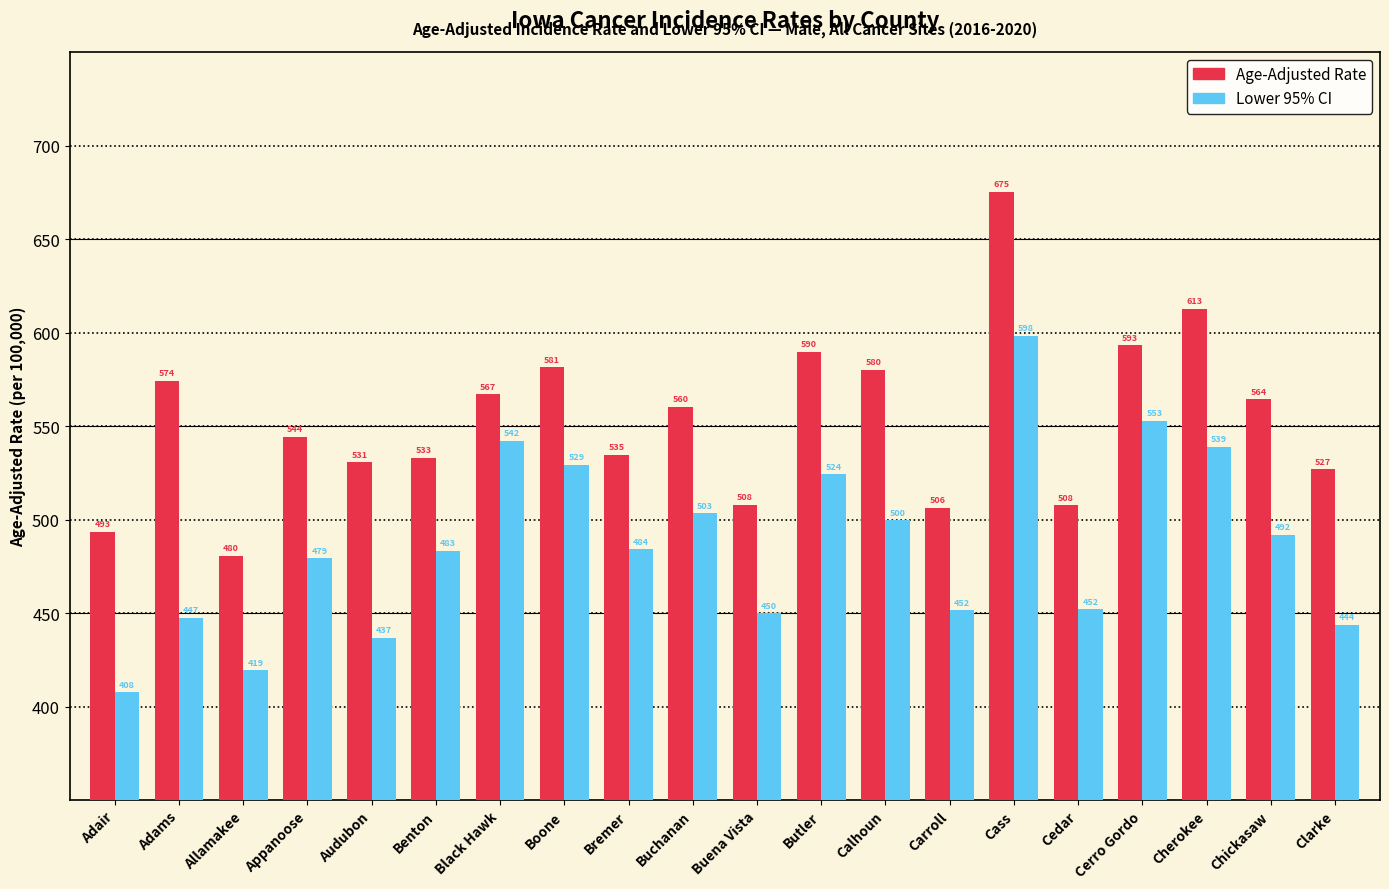

What is the minimum value shown in the chart?

407.6